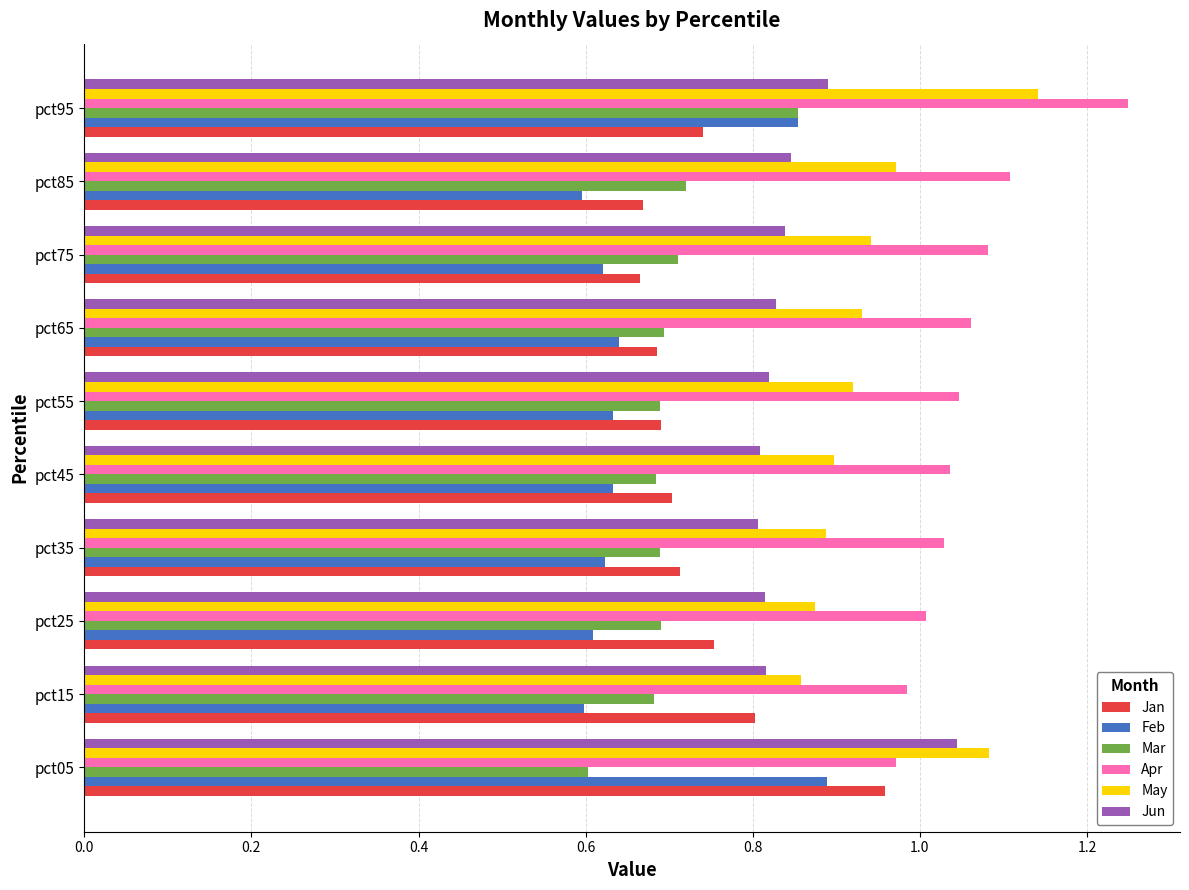

Count the number of data series in this chart.

6